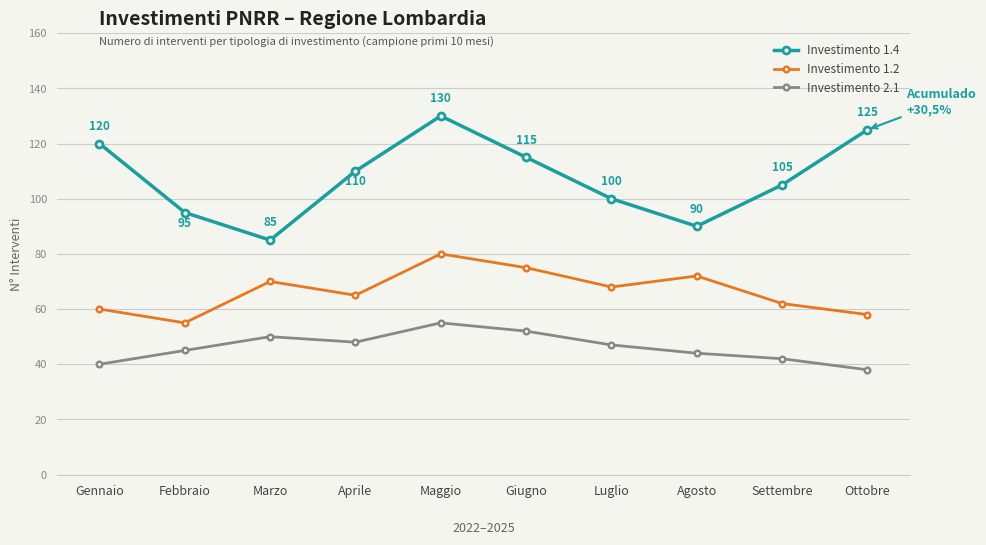

What is the average value of the Investimento 2.1 series?

46